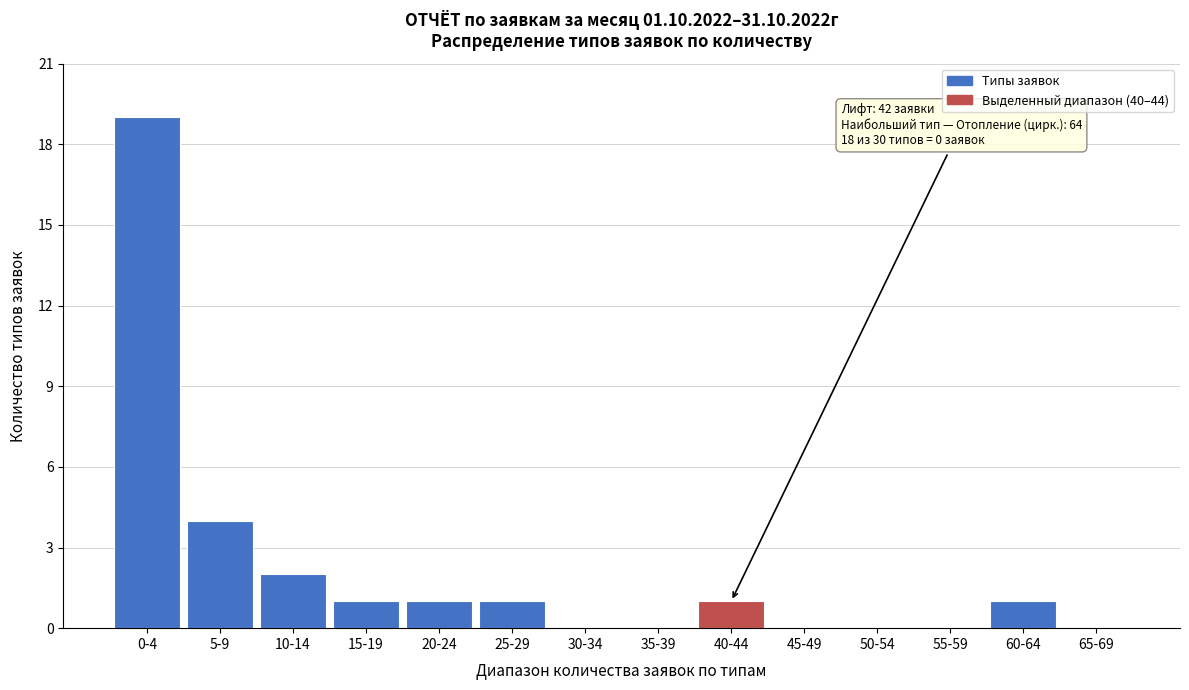

Reading left to right, what are all the values shown in this chart?

0-4=19	5-9=4	10-14=2	15-19=1	20-24=1	25-29=1	30-34=0	35-39=0	40-44=1	45-49=0	50-54=0	55-59=0	60-64=1	65-69=0